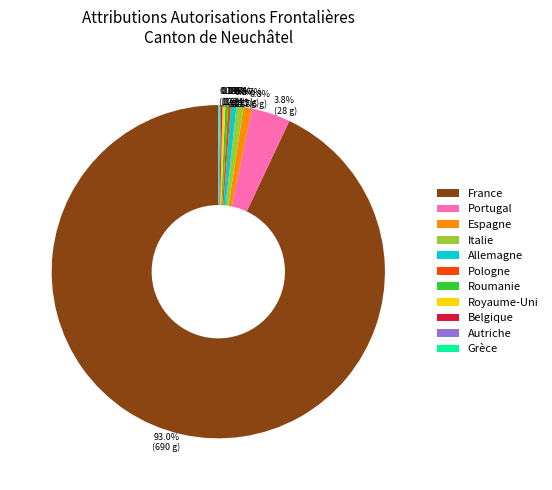

Does France account for over 50% of the chart?

Yes